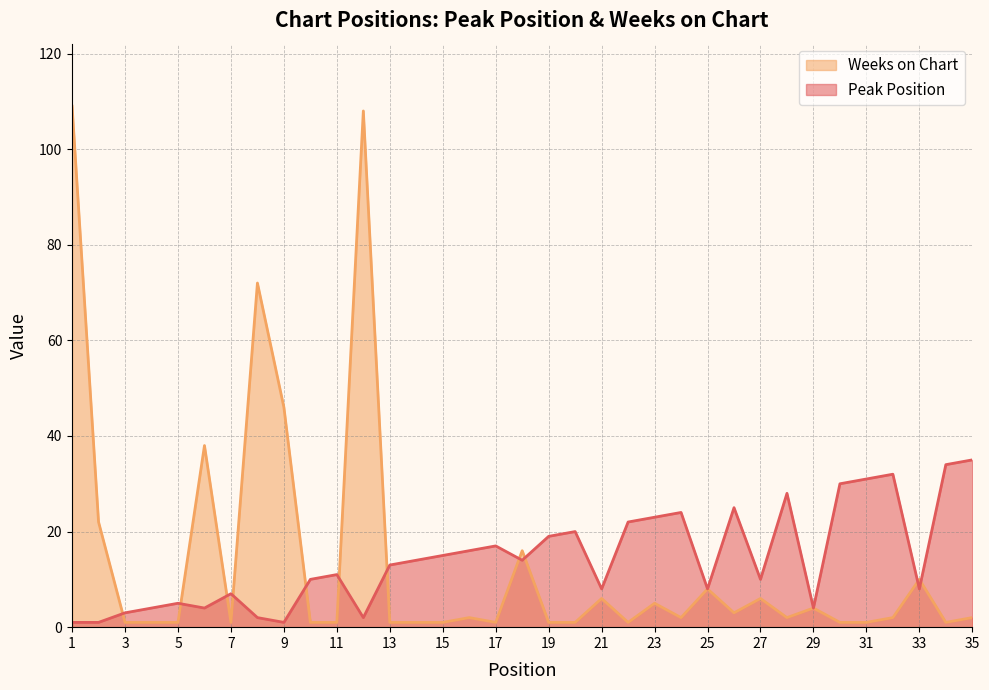

Rank the categories by Peak Position value from lowest to highest.

1, 2, 9, 8, 12, 3, 4, 6, 29, 5, 7, 21, 25, 33, 10, 27, 11, 13, 14, 18, 15, 16, 17, 19, 20, 22, 23, 24, 26, 28, 30, 31, 32, 34, 35